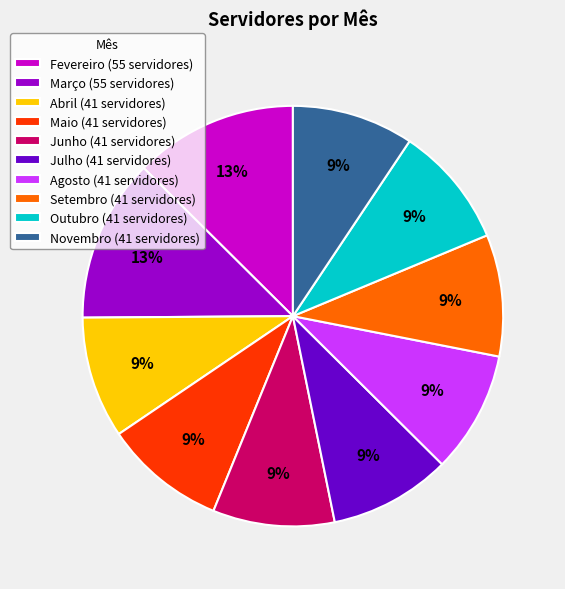

Is there a majority slice in this chart?

No